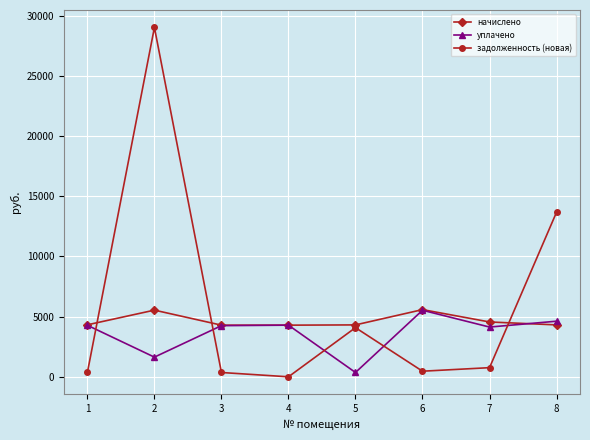

True or false: уплачено has a value of 2625.9 at 1.

False